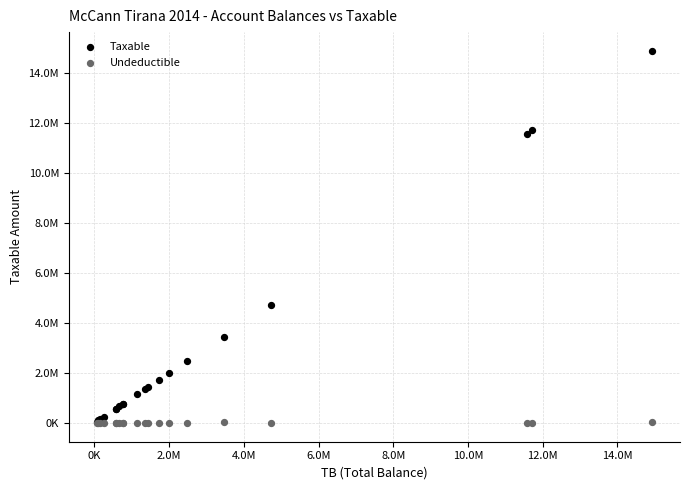

What are all the series names shown in the legend?

Taxable, Undeductible